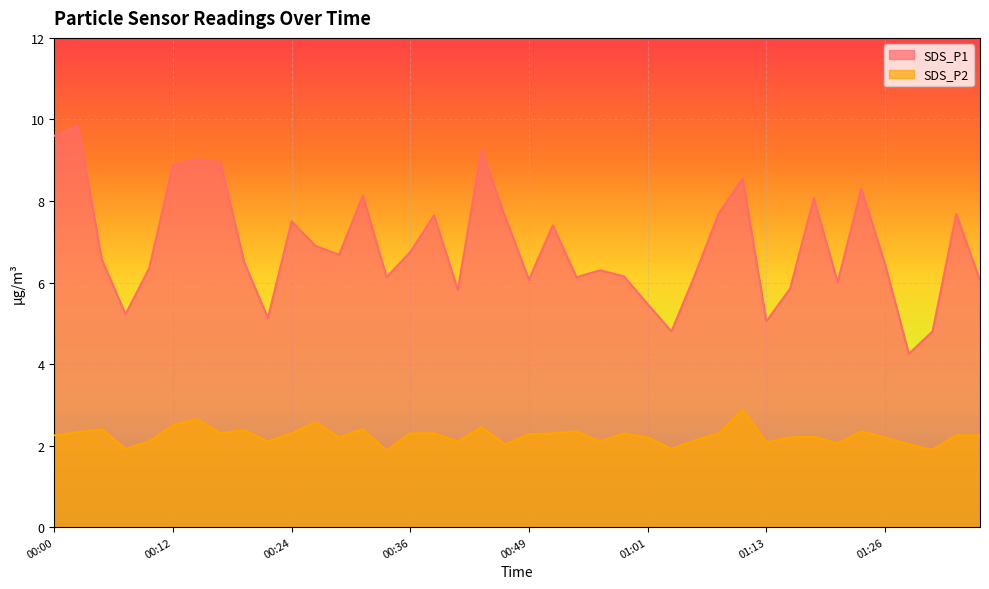

Where is the first local maximum for SDS_P2?

00:05